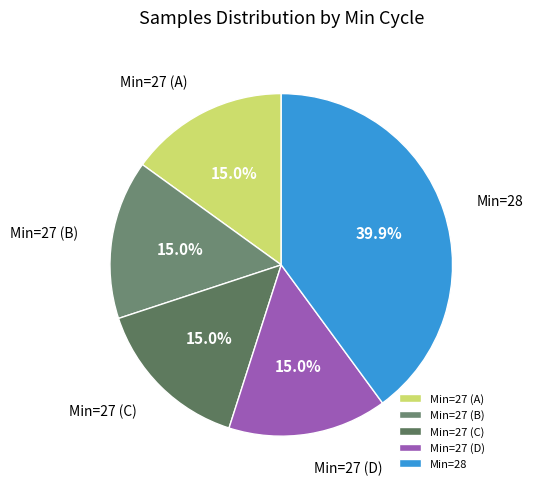

Which slice is the largest?

Min=28